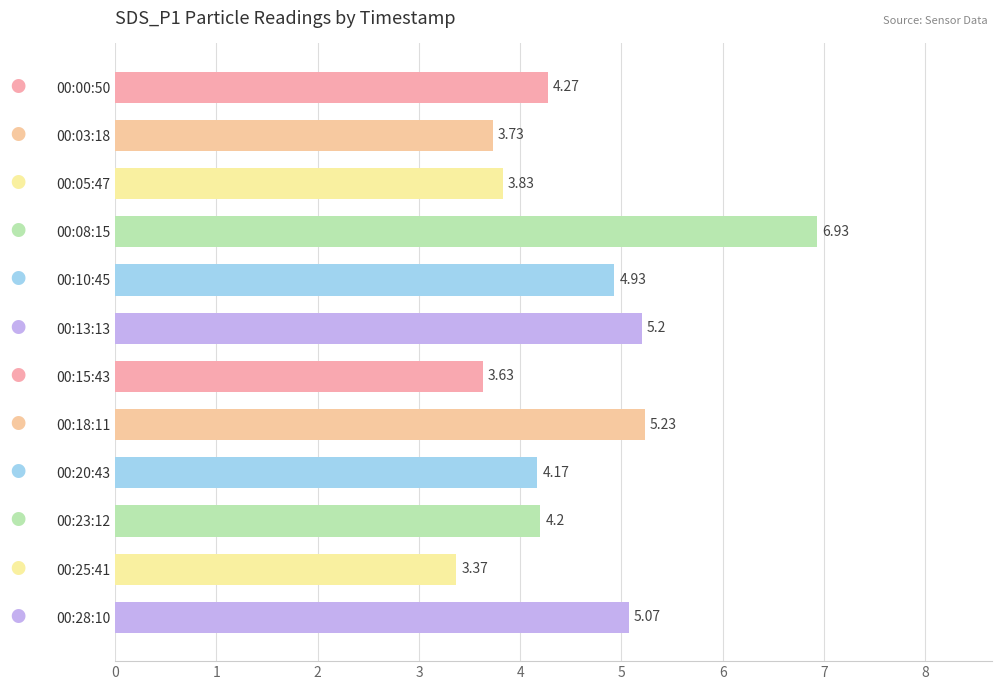

What is the ratio of the value at 00:25:41 to the value at 00:23:12?

0.8